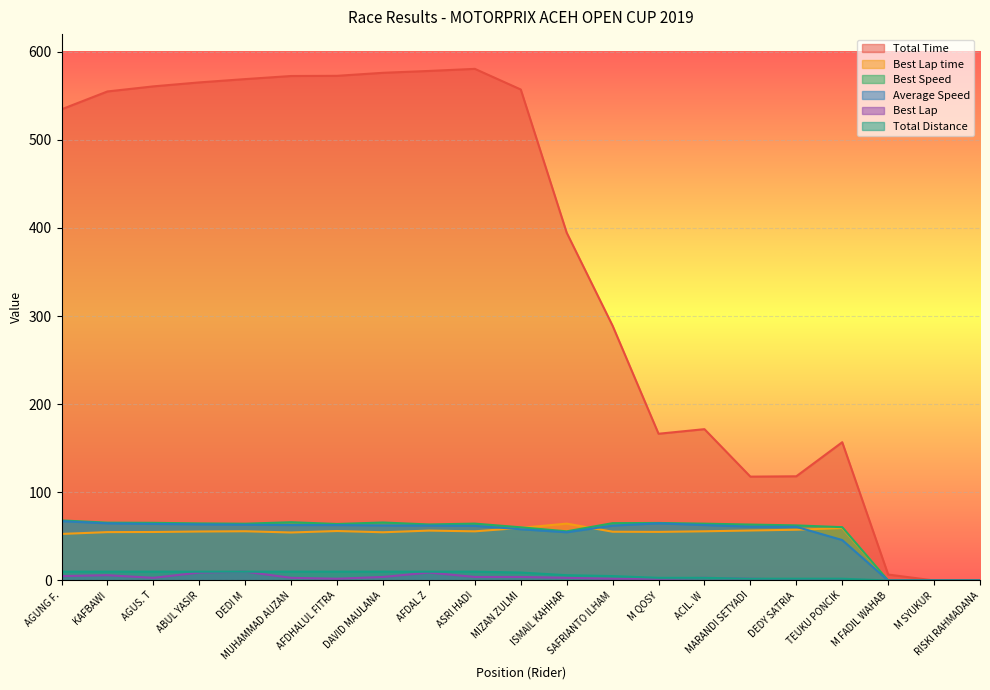

True or false: Best Speed and Total Time intersect in this chart.

False